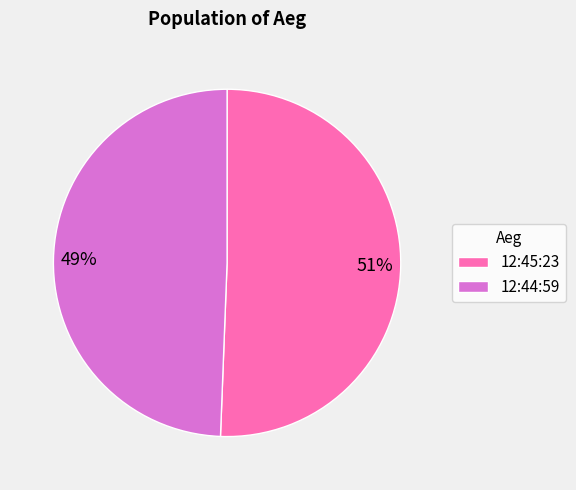

Do 12:44:59 and 12:45:23 together represent more than half of the pie?

Yes